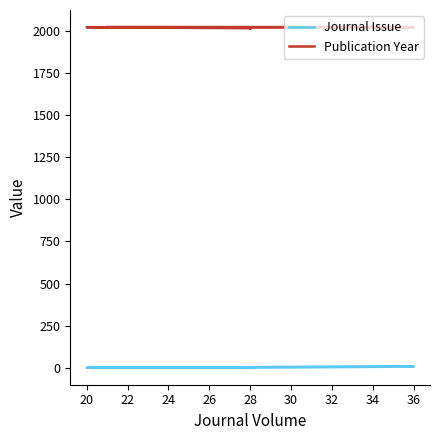

Which category has the lowest value in the Journal Issue series?

20